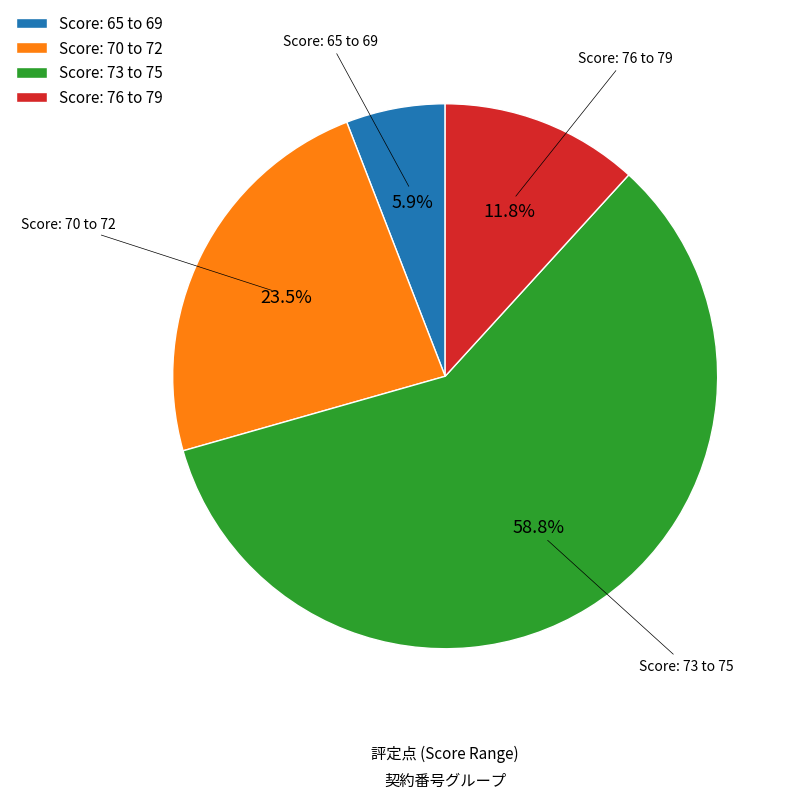

What is the total percentage of Score: 70 to 72 and Score: 65 to 69?

29.4%